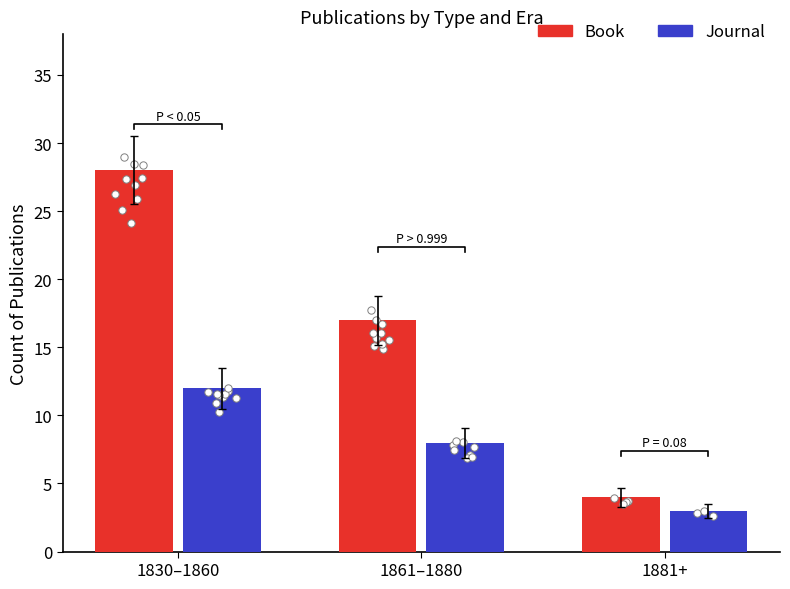

What are all the series names shown in the legend?

Book, Journal